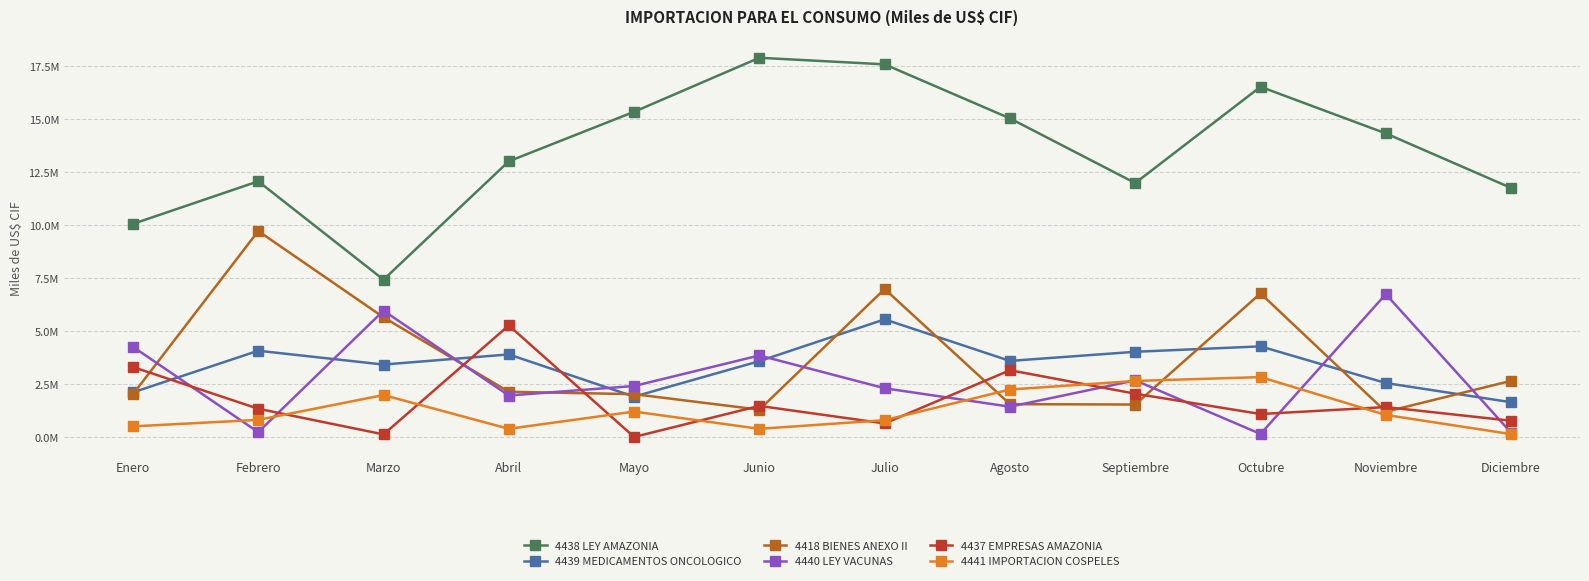

Is the value of 4441 IMPORTACION COSPELES at Septiembre greater than the value of 4438 LEY AMAZONIA at Octubre?

No